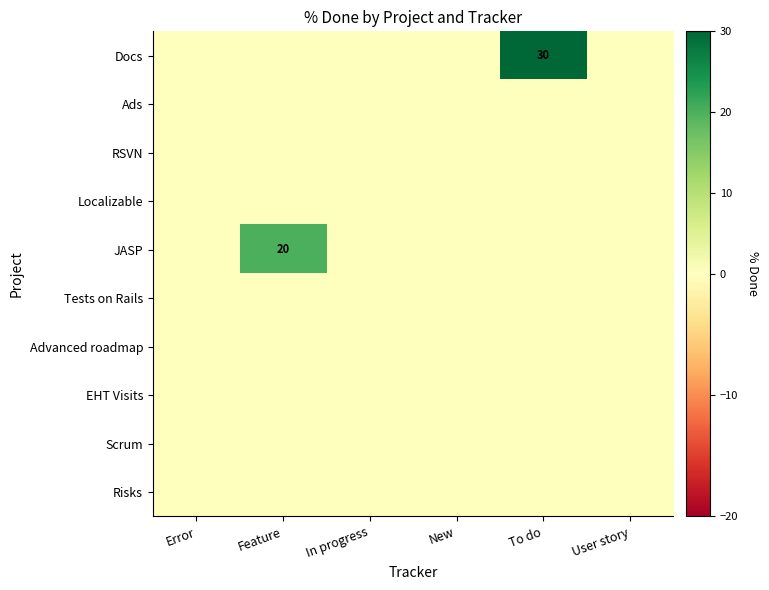

Count the number of data series in this chart.

10